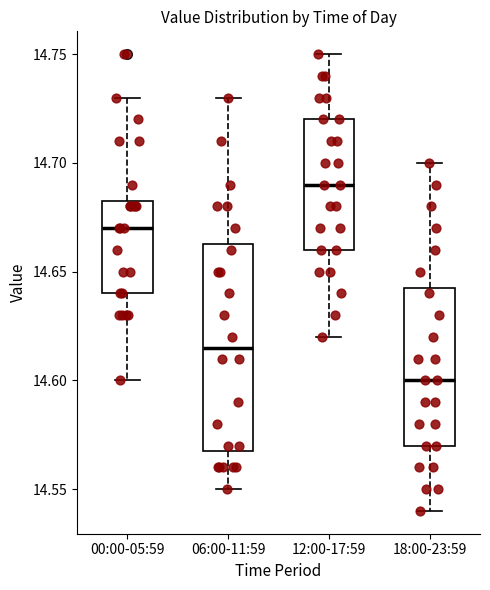

Which box's median line is the highest?

12:00-17:59